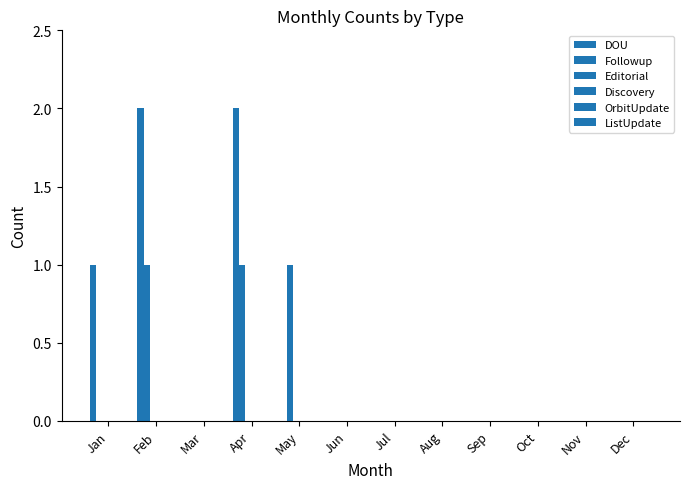

Reading right to left, what are all the values shown in this chart?

DOU: 0	0	0	0	0	0	0	0	2	0	2	1
Followup: 0	0	0	0	0	0	0	1	1	0	1	0
Editorial: 0	0	0	0	0	0	0	0	0	0	0	0
Discovery: 0	0	0	0	0	0	0	0	0	0	0	0
OrbitUpdate: 0	0	0	0	0	0	0	0	0	0	0	0
ListUpdate: 0	0	0	0	0	0	0	0	0	0	0	0